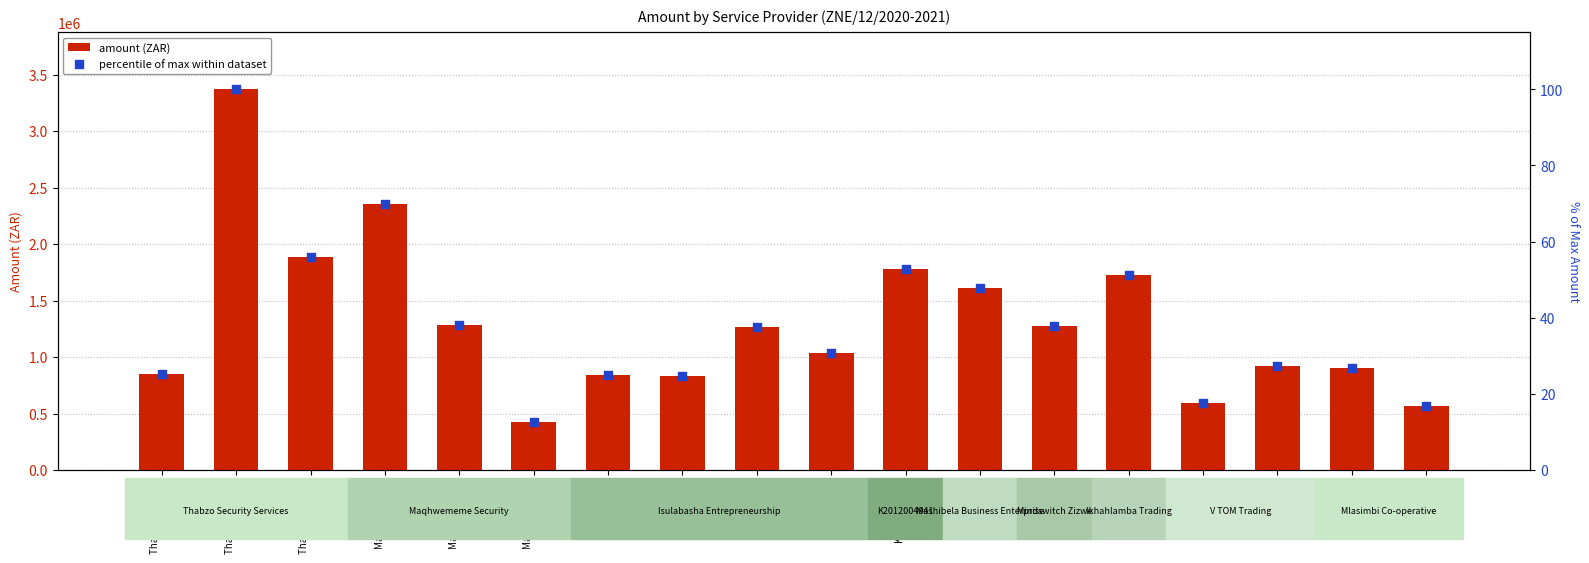

What are all the series names shown in the legend?

amount (ZAR), percentile of max within dataset